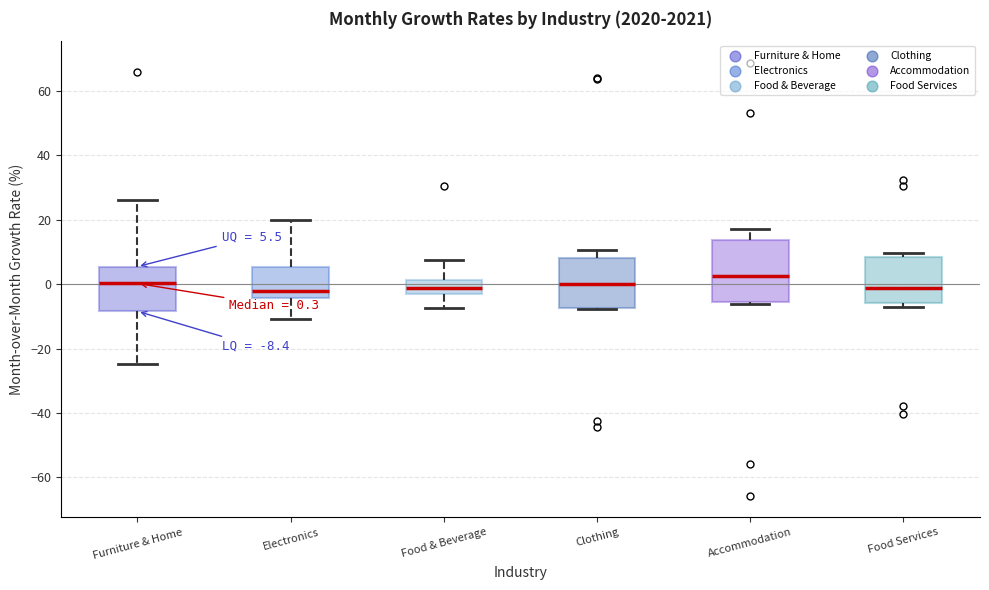

Which box is the tallest, from its lower edge to its upper edge?

Accommodation